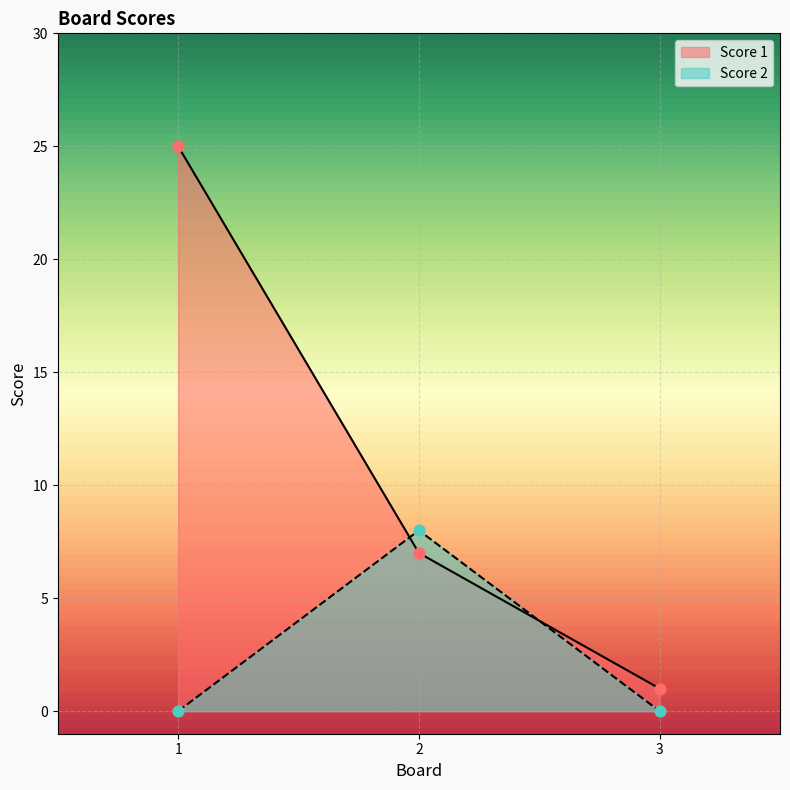

Which series has the largest total across all categories?

Score 1